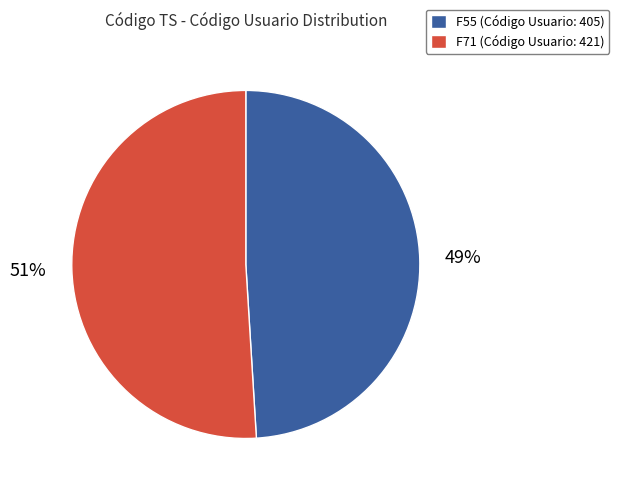

Is there a majority slice in this chart?

Yes